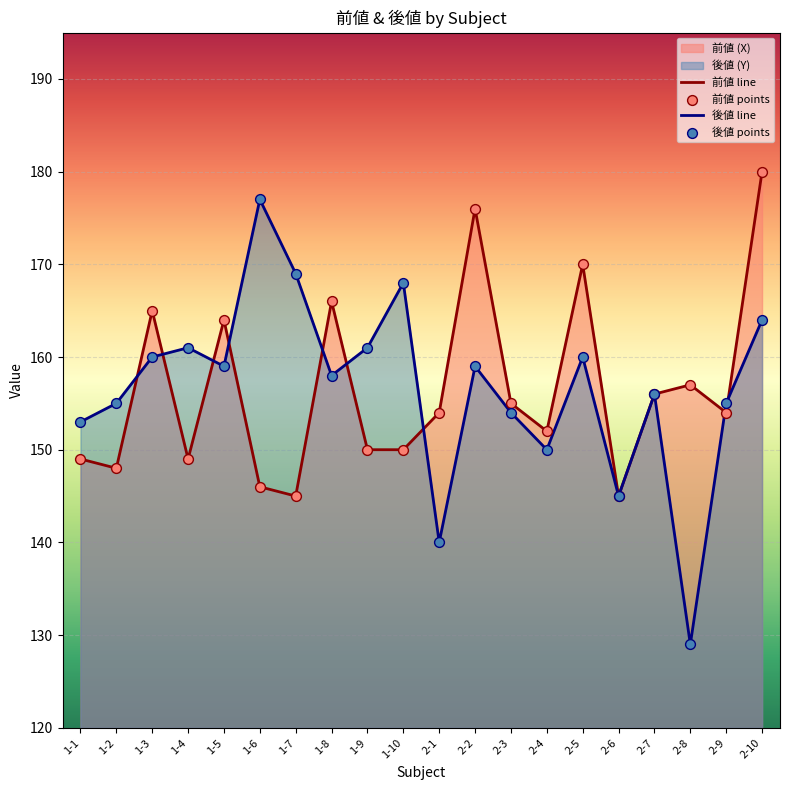

What is the total value across all series at 1-9?

311